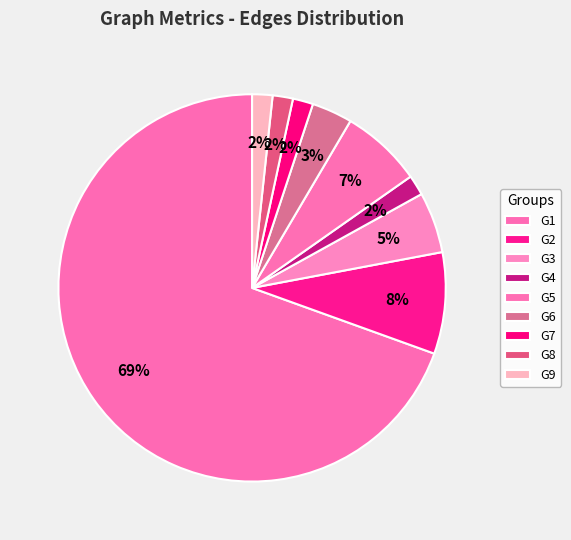

What percentage is the G3 slice, to the nearest percent?

5%